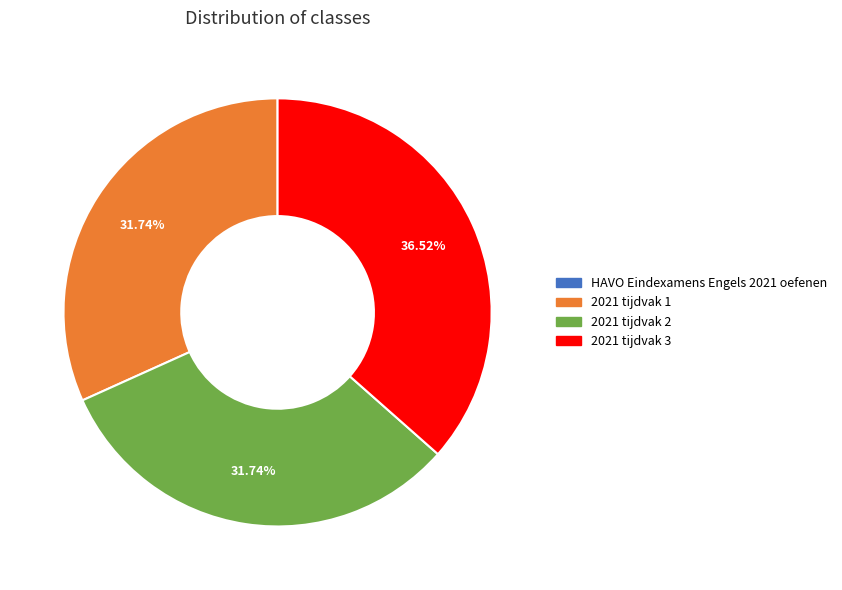

Which has a higher value, 2021 tijdvak 3 or 2021 tijdvak 2?

2021 tijdvak 3